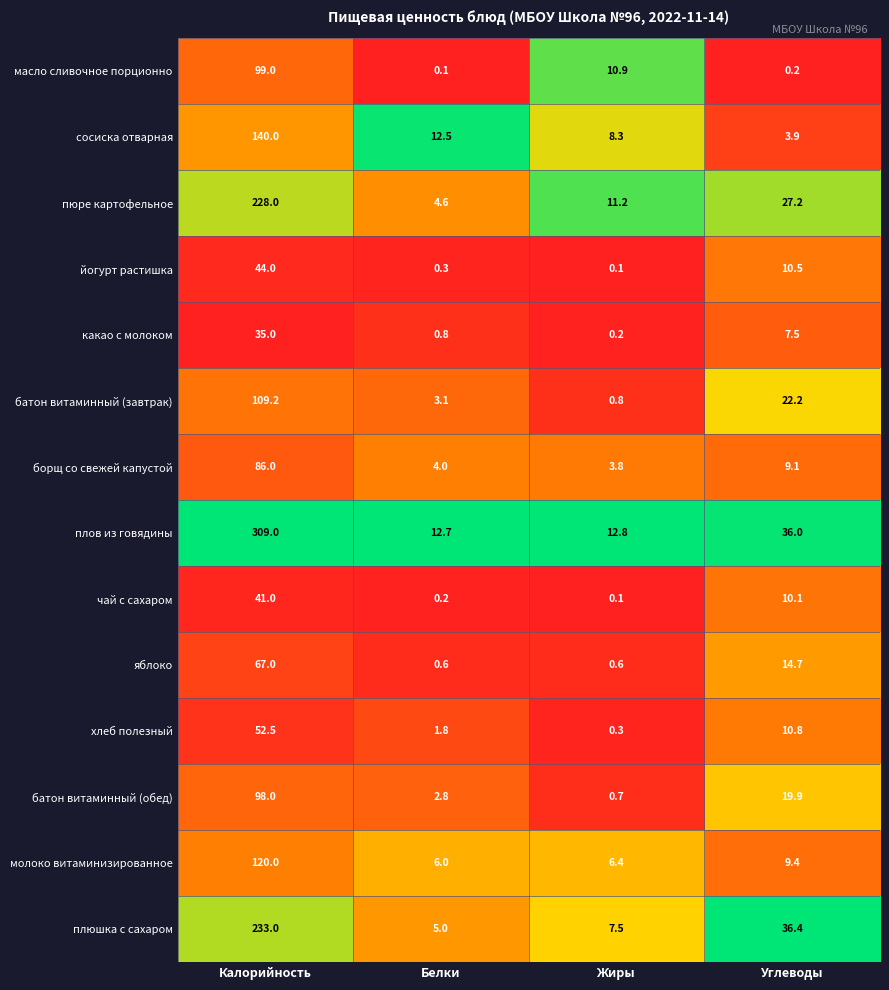

What is the total value across all series at Калорийность?

1661.7